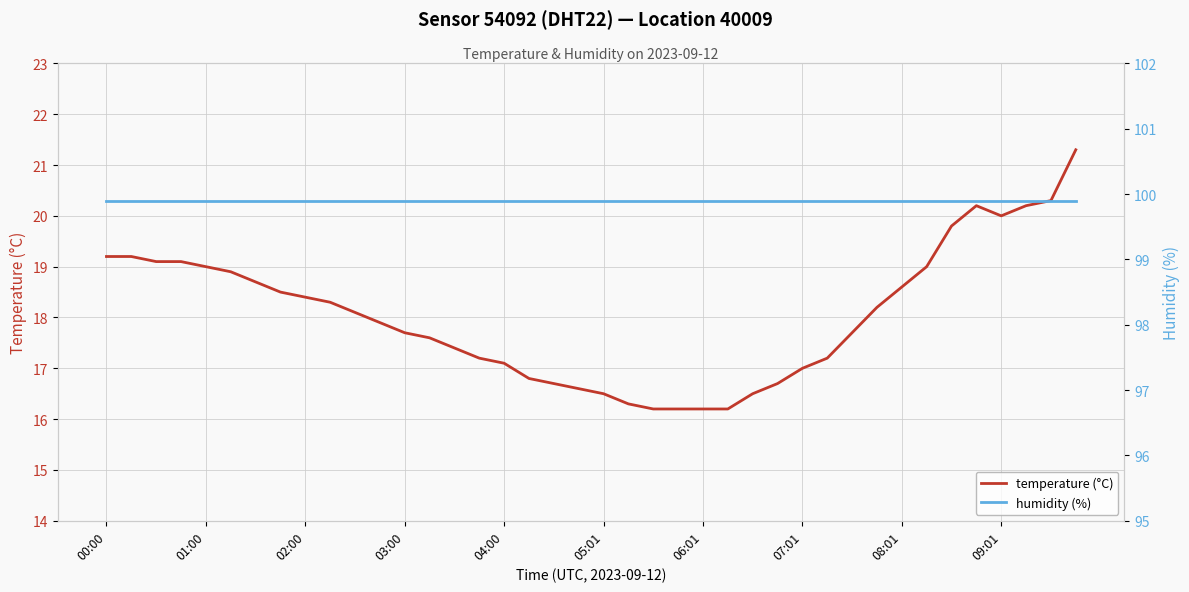

What is the sum of the temperature (°C) values at 27 and 14?

34.1